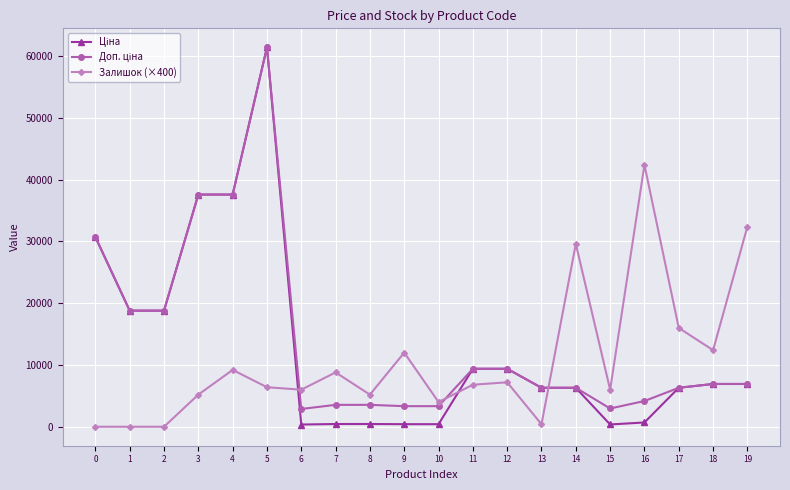

What is the difference between the highest and lowest values at 4?

28393.6